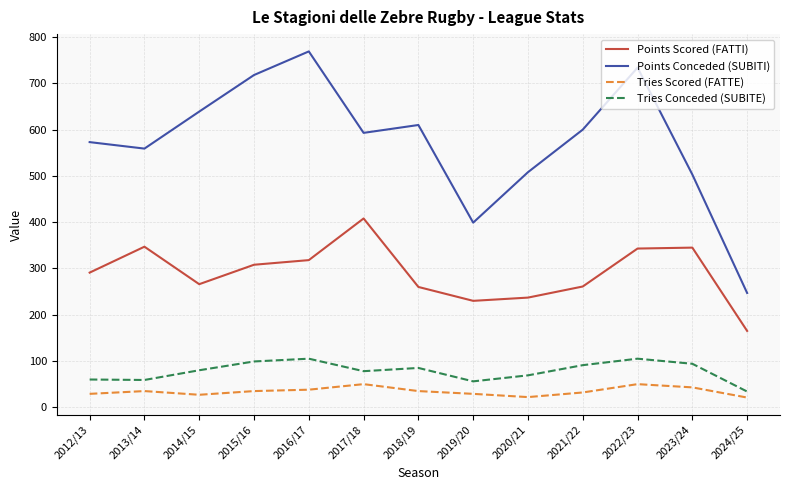

True or false: Tries Conceded (SUBITE) and Points Scored (FATTI) cross at least once.

False